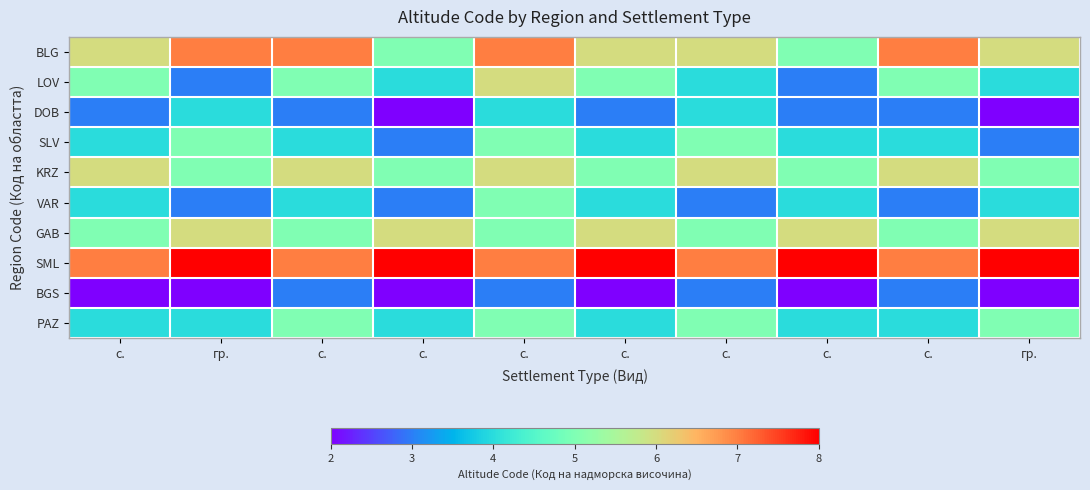

Reading left to right, list all the values displayed in this chart.

BLG: с.=6	гр.=7	с.=7	с.=5	с.=7	с.=6	с.=6	с.=5	с.=7	гр.=6
LOV: с.=5	гр.=3	с.=5	с.=4	с.=6	с.=5	с.=4	с.=3	с.=5	гр.=4
DOB: с.=3	гр.=4	с.=3	с.=2	с.=4	с.=3	с.=4	с.=3	с.=3	гр.=2
SLV: с.=4	гр.=5	с.=4	с.=3	с.=5	с.=4	с.=5	с.=4	с.=4	гр.=3
KRZ: с.=6	гр.=5	с.=6	с.=5	с.=6	с.=5	с.=6	с.=5	с.=6	гр.=5
VAR: с.=4	гр.=3	с.=4	с.=3	с.=5	с.=4	с.=3	с.=4	с.=3	гр.=4
GAB: с.=5	гр.=6	с.=5	с.=6	с.=5	с.=6	с.=5	с.=6	с.=5	гр.=6
SML: с.=7	гр.=8	с.=7	с.=8	с.=7	с.=8	с.=7	с.=8	с.=7	гр.=8
BGS: с.=2	гр.=2	с.=3	с.=2	с.=3	с.=2	с.=3	с.=2	с.=3	гр.=2
PAZ: с.=4	гр.=4	с.=5	с.=4	с.=5	с.=4	с.=5	с.=4	с.=4	гр.=5